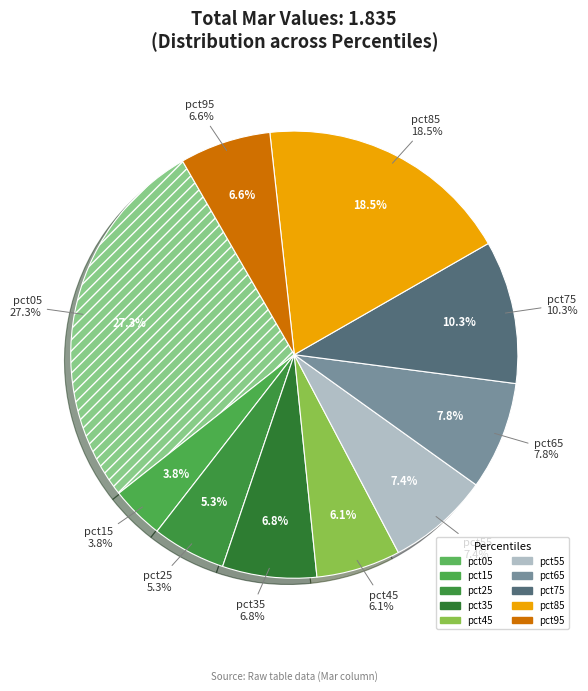

What is the smallest slice in the pie chart?

pct15